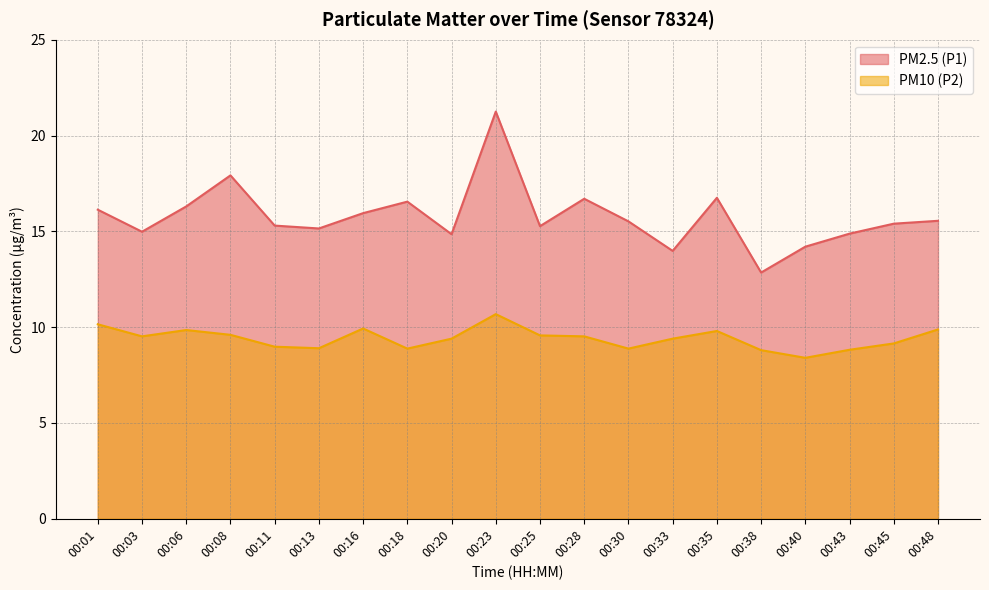

Rank the series by their maximum value, from highest to lowest.

PM2.5 (P1), PM10 (P2)